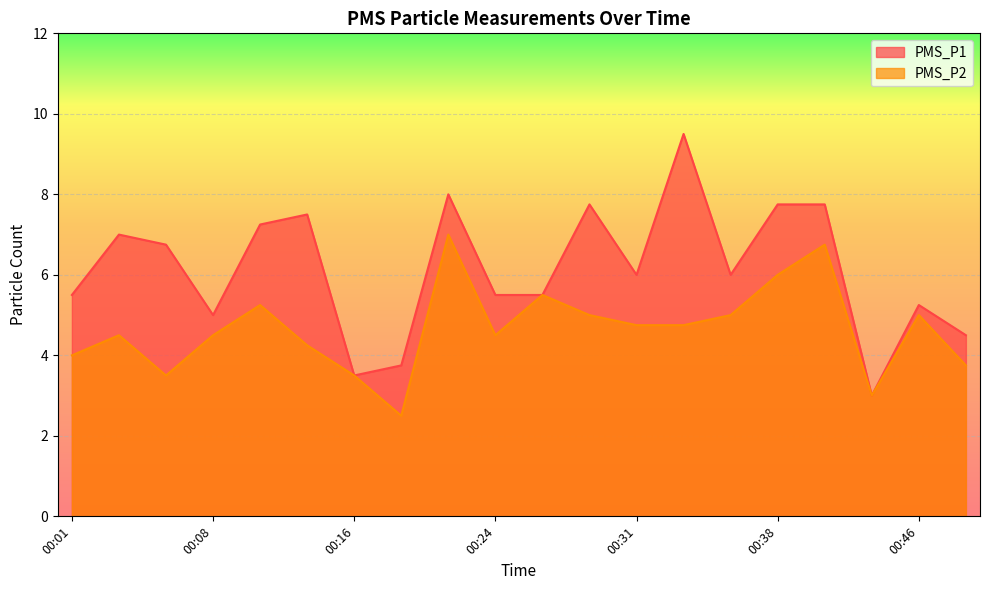

True or false: PMS_P1 has more than 0 points higher than both neighbors.

True